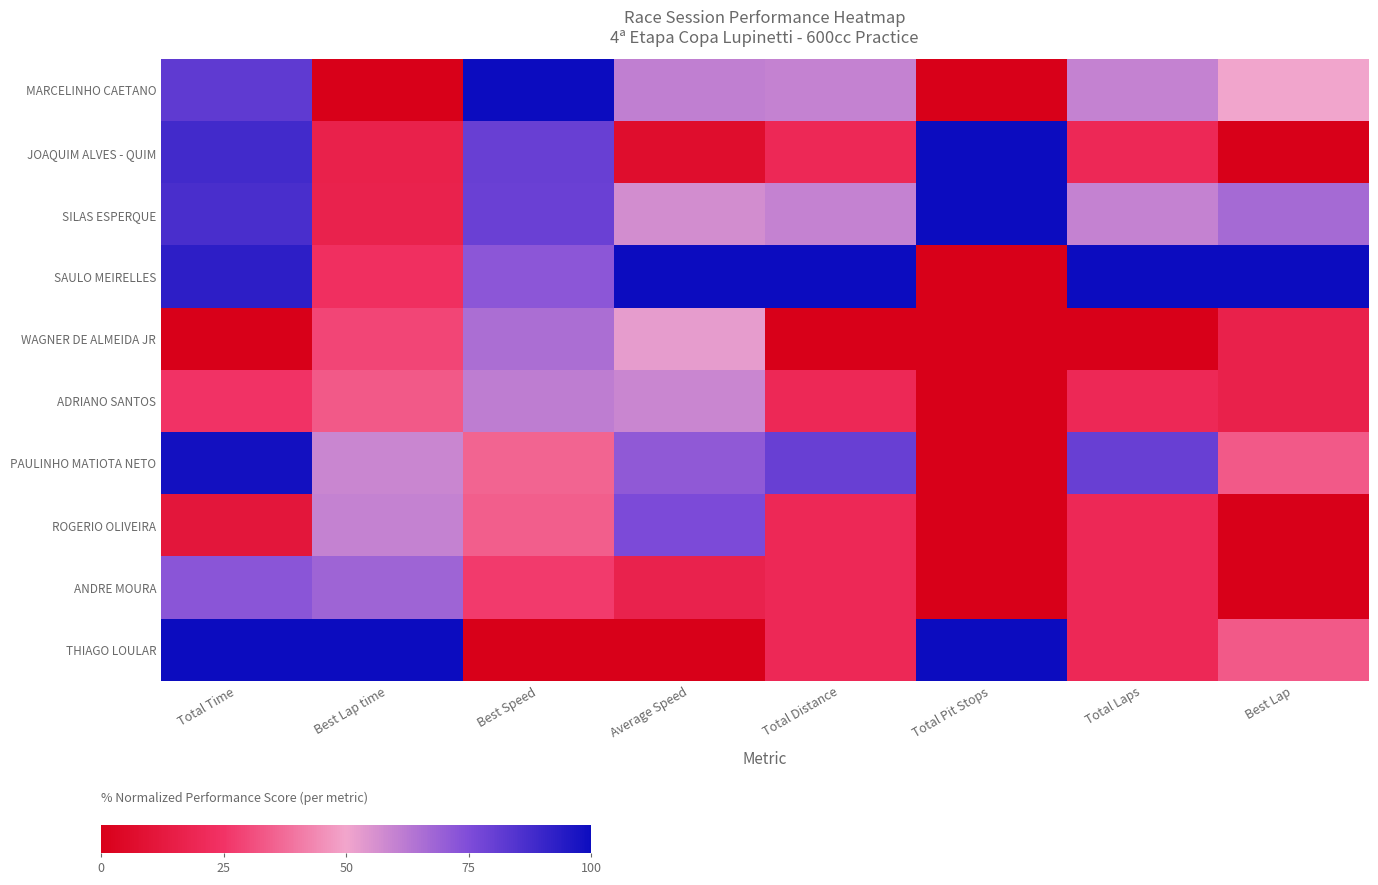

Reading left to right, what are all the values shown in this chart?

MARCELINHO CAETANO: Total Time=82.0	Best Lap time=0.0	Best Speed=100.0	Average Speed=60.7	Total Distance=60.0	Total Pit Stops=0.0	Total Laps=60.0	Best Lap=50.0
JOAQUIM ALVES - QUIM: Total Time=88.0	Best Lap time=16.6	Best Speed=79.9	Average Speed=6.9	Total Distance=20.0	Total Pit Stops=100.0	Total Laps=20.0	Best Lap=0.0
SILAS ESPERQUE: Total Time=86.6	Best Lap time=16.9	Best Speed=79.6	Average Speed=57.0	Total Distance=60.0	Total Pit Stops=100.0	Total Laps=60.0	Best Lap=66.7
SAULO MEIRELLES: Total Time=92.7	Best Lap time=23.4	Best Speed=72.1	Average Speed=100.0	Total Distance=100.0	Total Pit Stops=0.0	Total Laps=100.0	Best Lap=100.0
WAGNER DE ALMEIDA JR: Total Time=0.0	Best Lap time=29.3	Best Speed=65.6	Average Speed=52.6	Total Distance=0.0	Total Pit Stops=0.0	Total Laps=0.0	Best Lap=16.7
ADRIANO SANTOS: Total Time=24.8	Best Lap time=33.4	Best Speed=61.2	Average Speed=59.0	Total Distance=20.0	Total Pit Stops=0.0	Total Laps=20.0	Best Lap=16.7
PAULINHO MATIOTA NETO: Total Time=98.3	Best Lap time=58.9	Best Speed=35.6	Average Speed=71.2	Total Distance=80.0	Total Pit Stops=0.0	Total Laps=80.0	Best Lap=33.3
ROGERIO OLIVEIRA: Total Time=11.1	Best Lap time=59.9	Best Speed=34.6	Average Speed=75.5	Total Distance=20.0	Total Pit Stops=0.0	Total Laps=20.0	Best Lap=0.0
ANDRE MOURA: Total Time=72.4	Best Lap time=68.2	Best Speed=26.9	Average Speed=17.0	Total Distance=20.0	Total Pit Stops=0.0	Total Laps=20.0	Best Lap=0.0
THIAGO LOULAR: Total Time=100.0	Best Lap time=100.0	Best Speed=0.0	Average Speed=0.0	Total Distance=20.0	Total Pit Stops=100.0	Total Laps=20.0	Best Lap=33.3